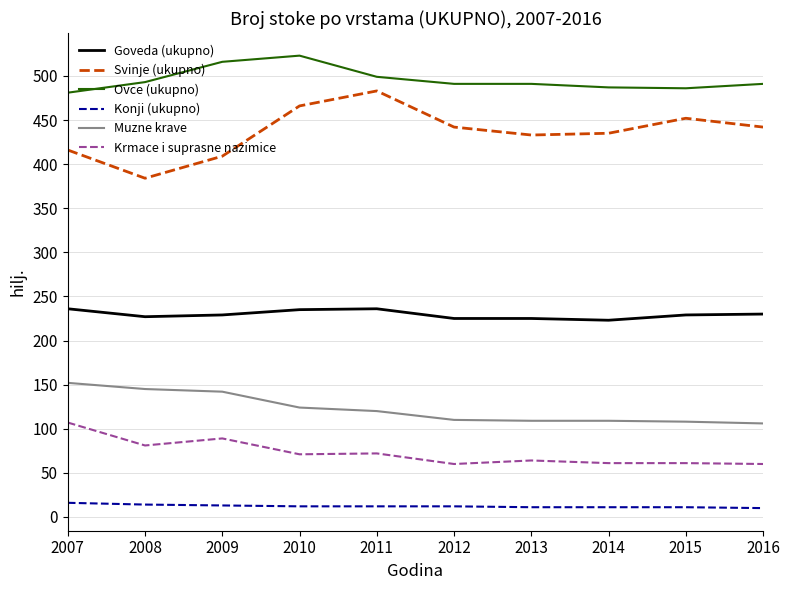

At how many categories does at least one series exceed 284?

10